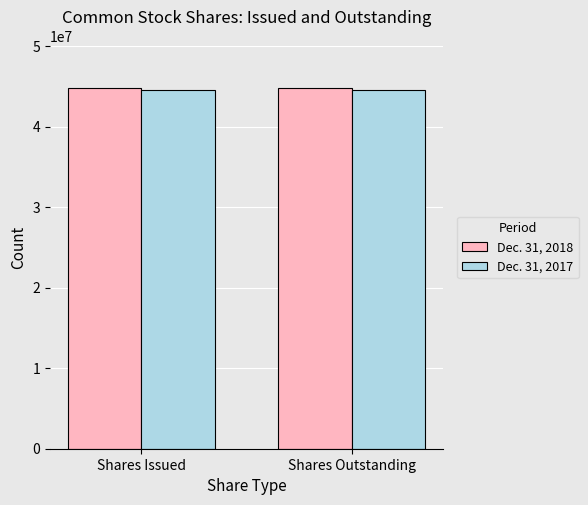

What is the spread (max minus min) of values at Shares Issued?

287343